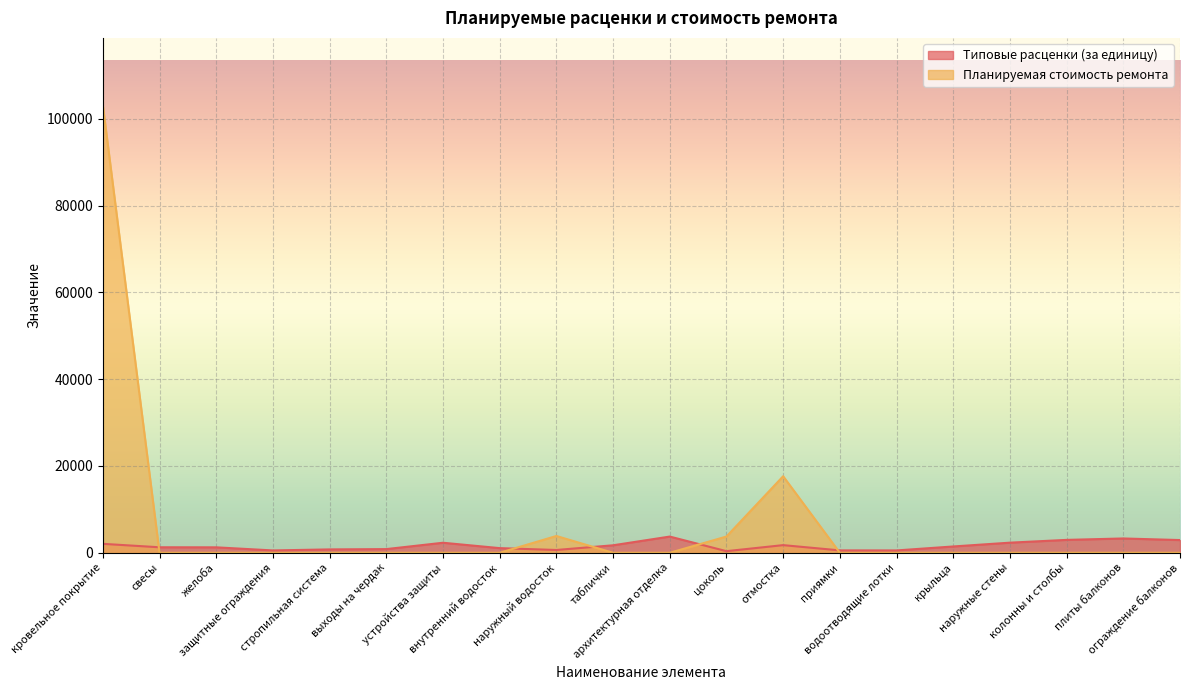

What is the label of the 11th point from the right?

таблички